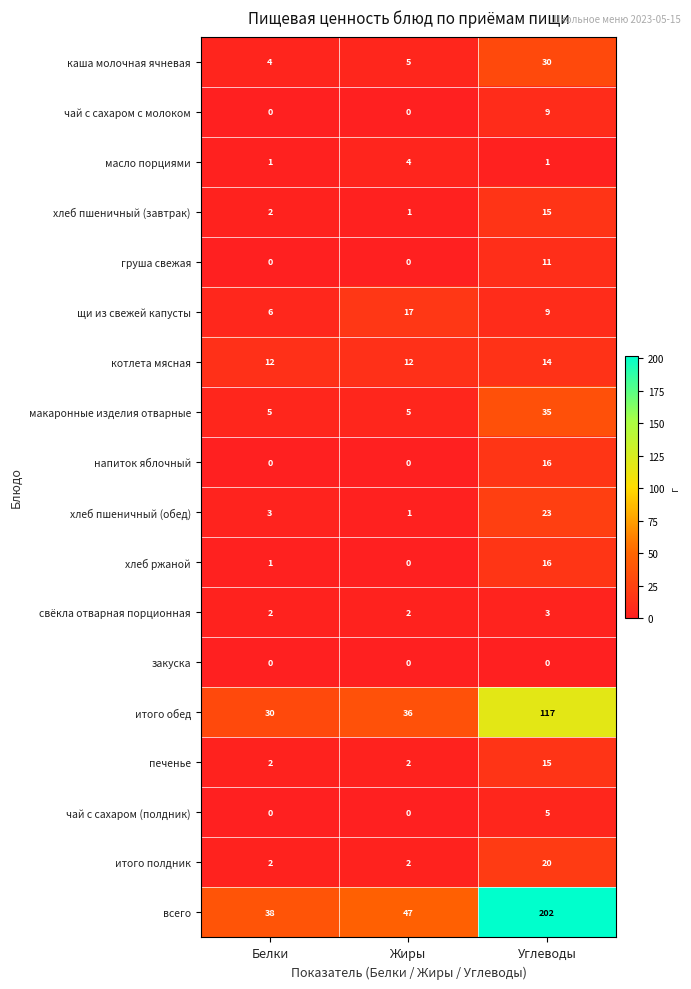

What is the spread (max minus min) of values at Жиры?

47